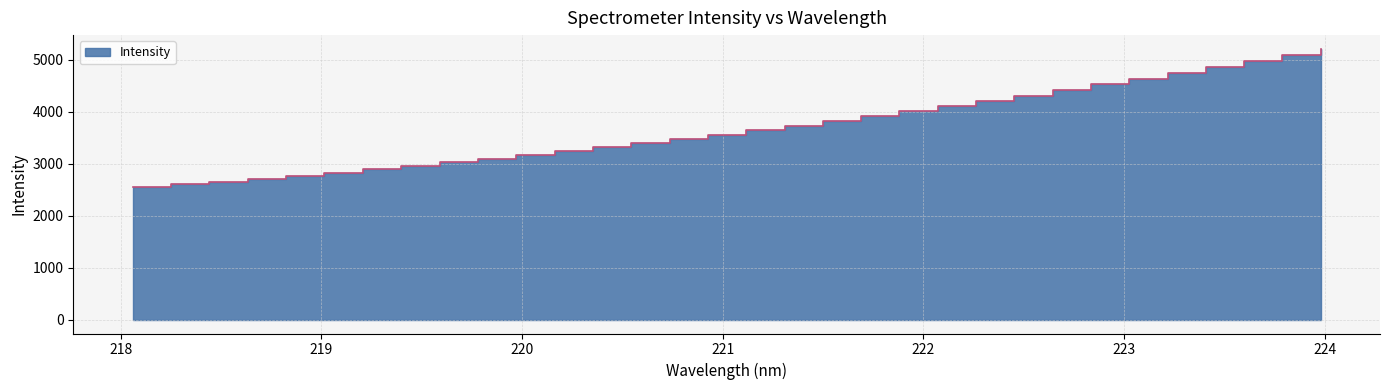

What is the difference between the values at 223.9802 and 220.9264?

1656.8